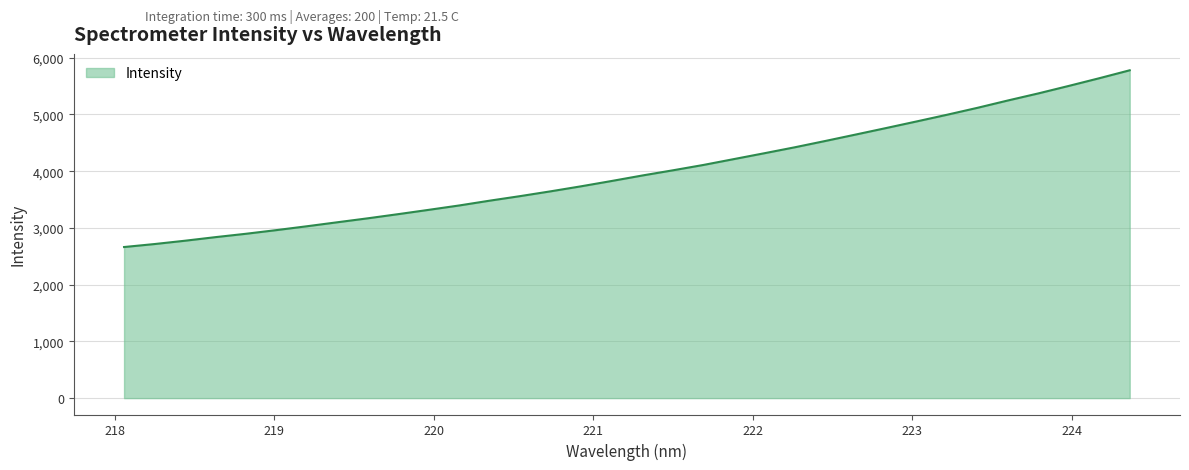

Reading left to right, what are all the values shown in this chart?

2663.4	2716.0	2774.7	2838.0	2897.3	2962.1	3030.0	3100.4	3170.4	3244.0	3319.8	3397.1	3481.7	3562.0	3646.6	3735.2	3828.8	3924.9	4016.0	4110.3	4213.6	4316.8	4421.8	4532.8	4646.4	4761.1	4877.5	4995.4	5117.9	5247.2	5371.9	5503.9	5639.2	5779.2